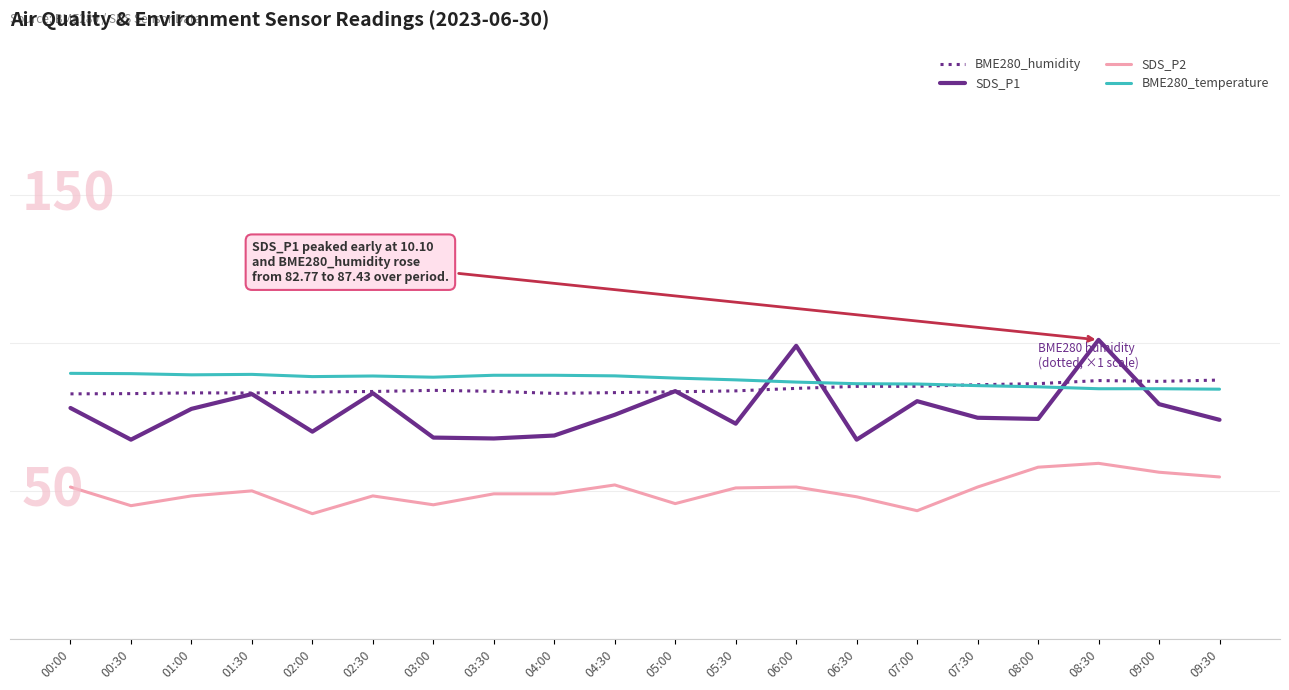

Which series changed the most between 02:00 and 08:00?

SDS_P2